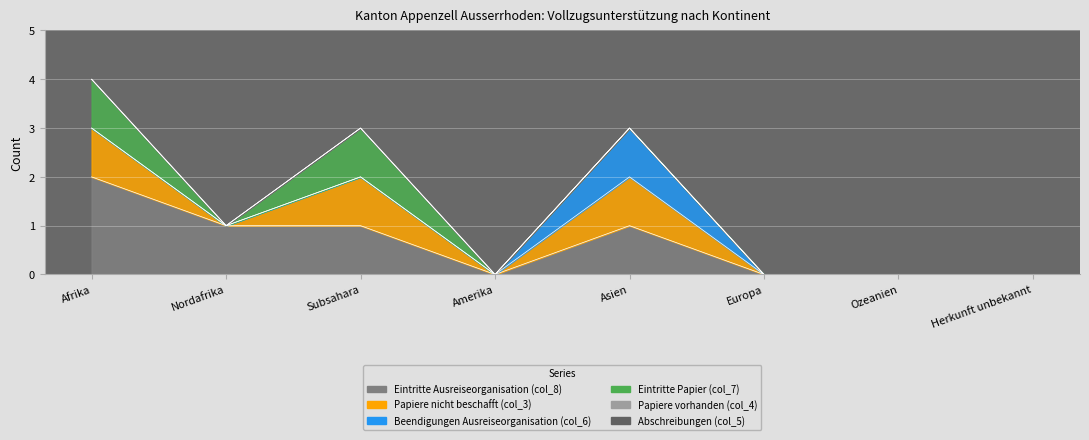

How many lines are shown in the chart?

6